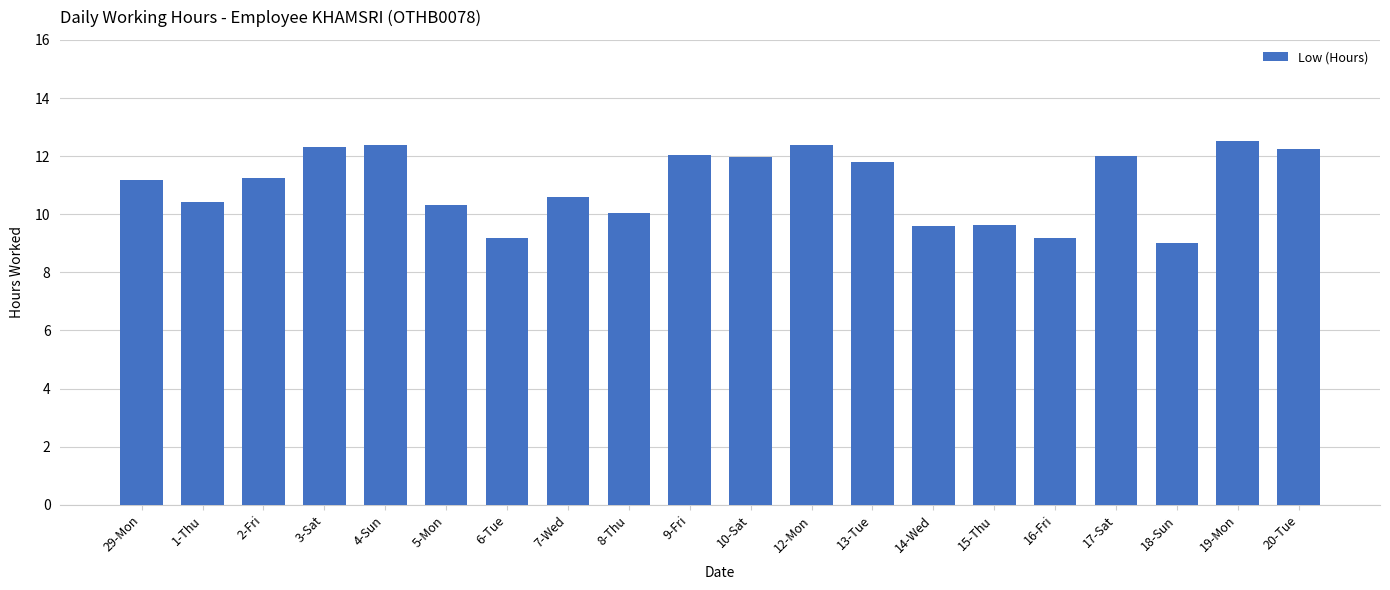

True or false: the data shows 9.6 at 14-Wed.

True